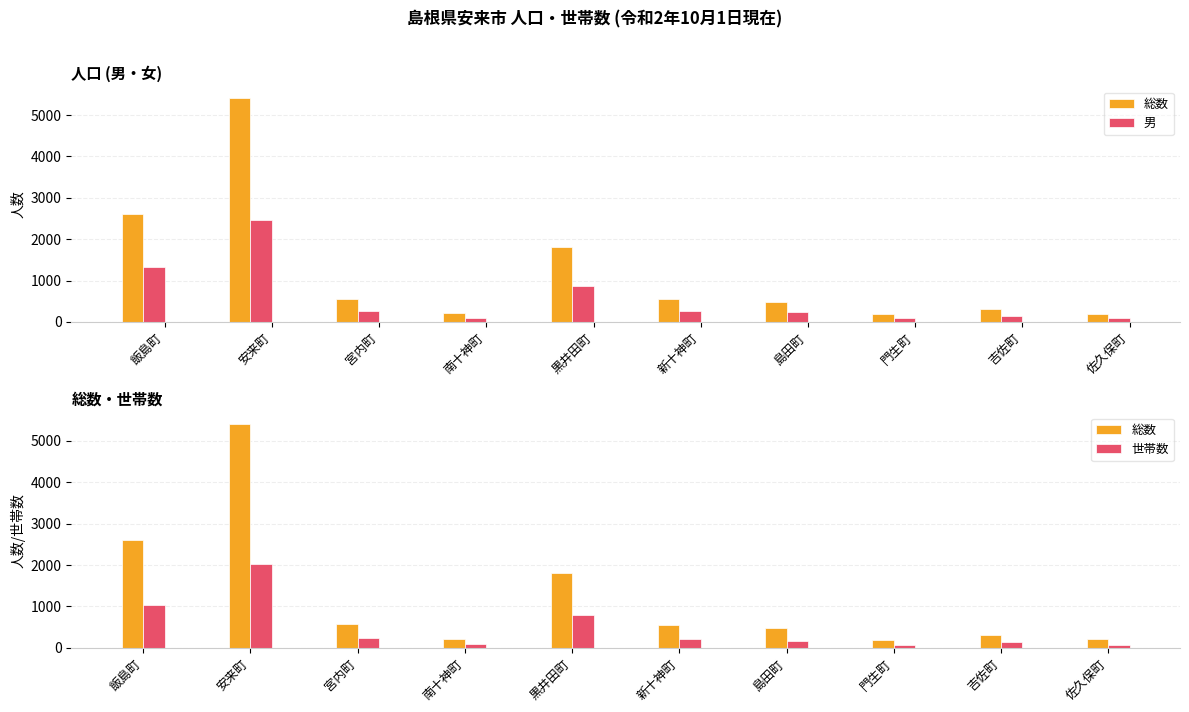

Which series has the largest total across all categories?

総数